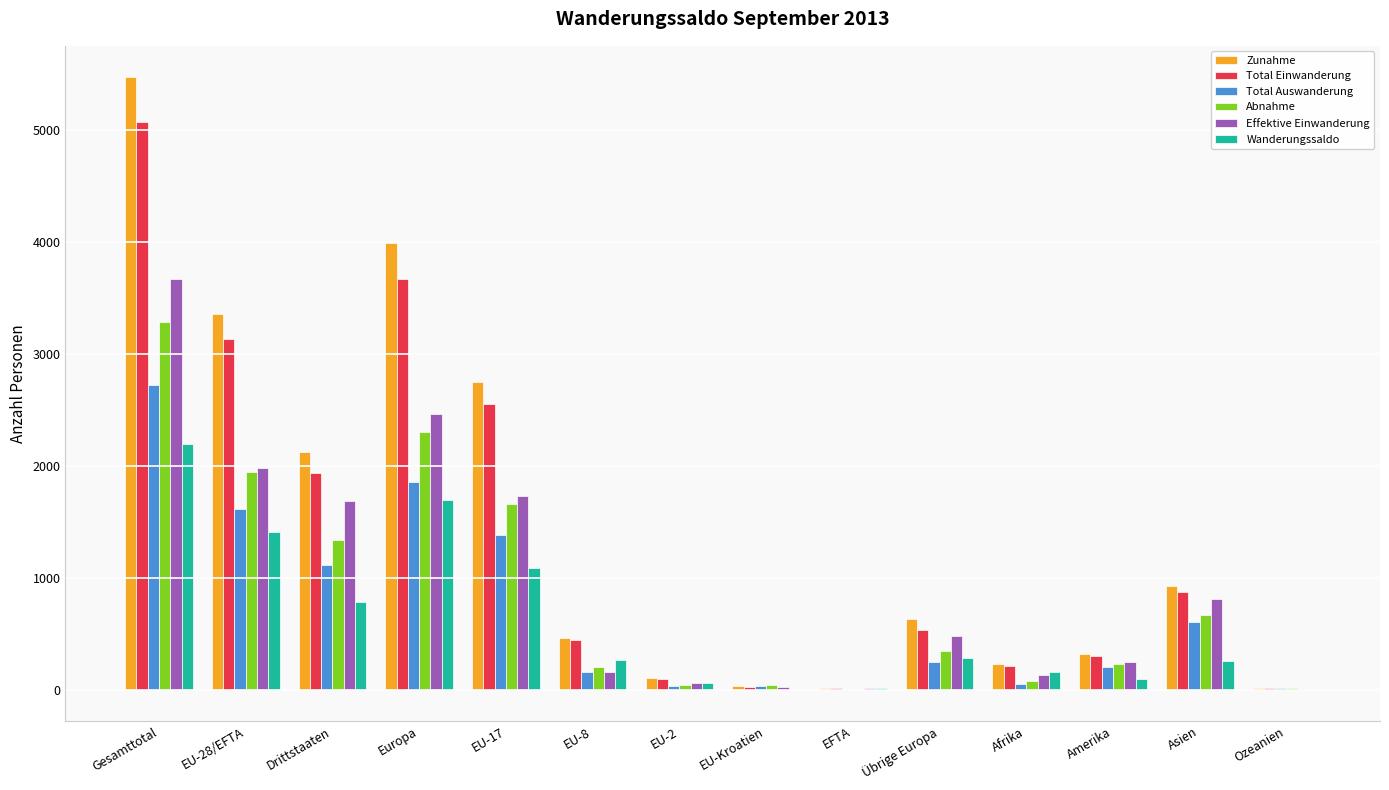

The Zunahme series shows 3989 at Europa. True or false?

True